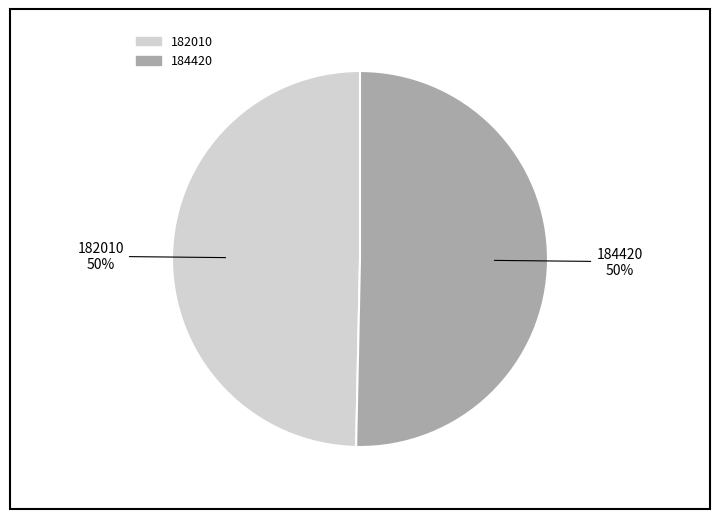

Is it true that 184420 is 39% of the pie?

False